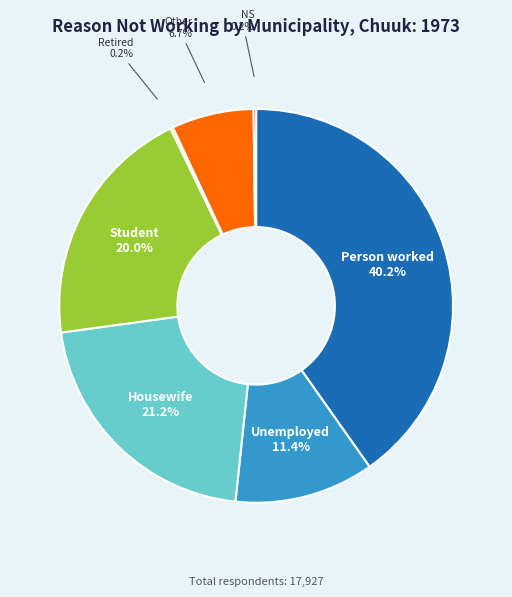

What is the largest slice in the pie chart?

Person worked